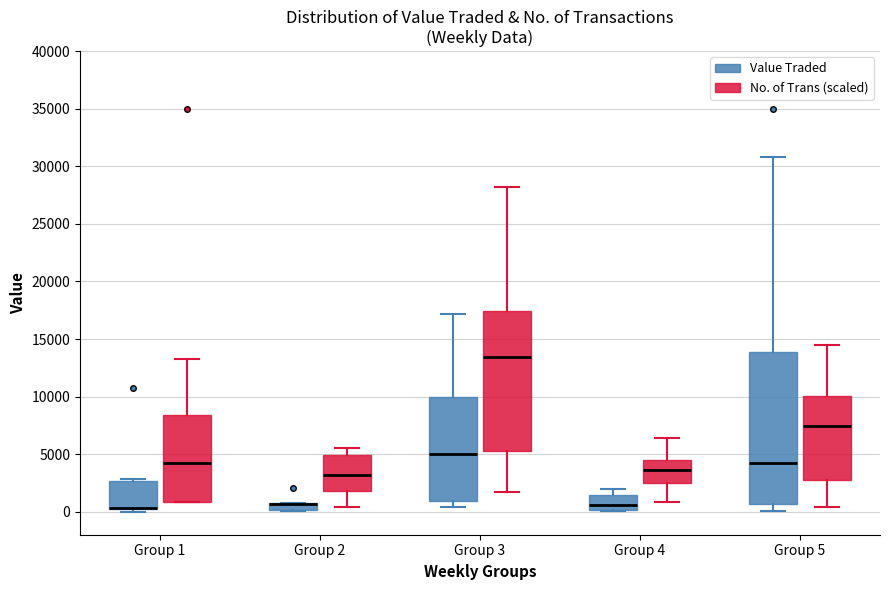

Where is the upper edge of the box for Group 2 (No. of Trans (scaled)) on the y-axis? The values are not printed on the chart, so give them approximately, as read against the axis.

5000